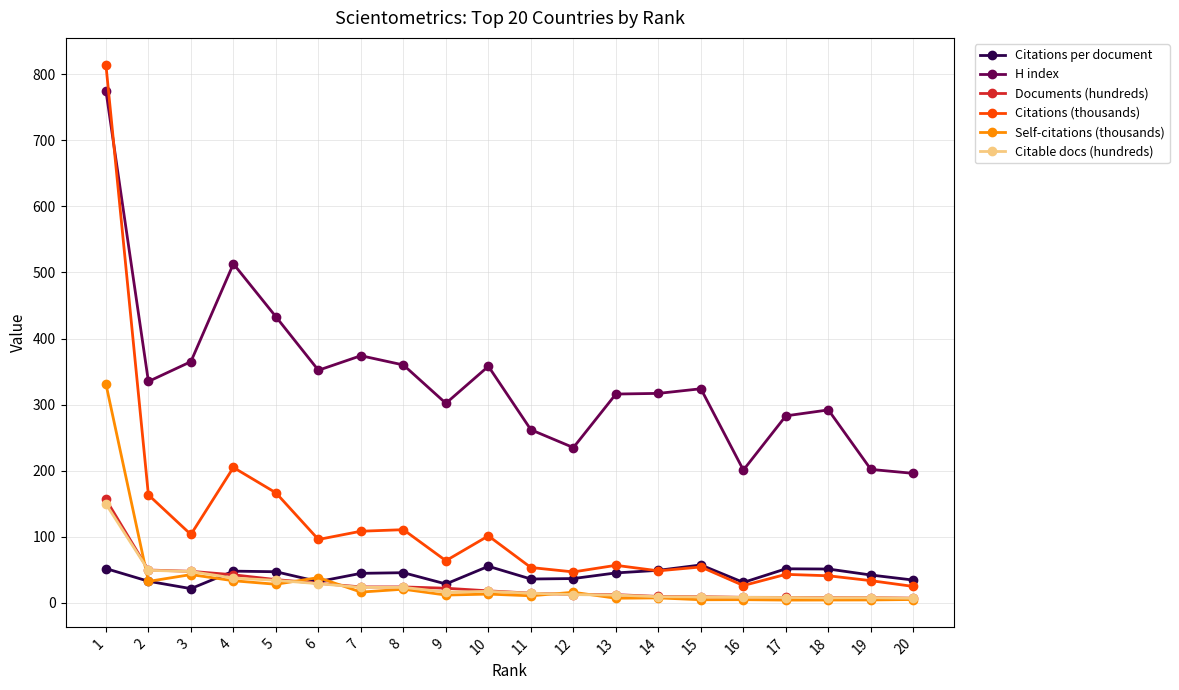

At how many categories does at least one series exceed 400?

3